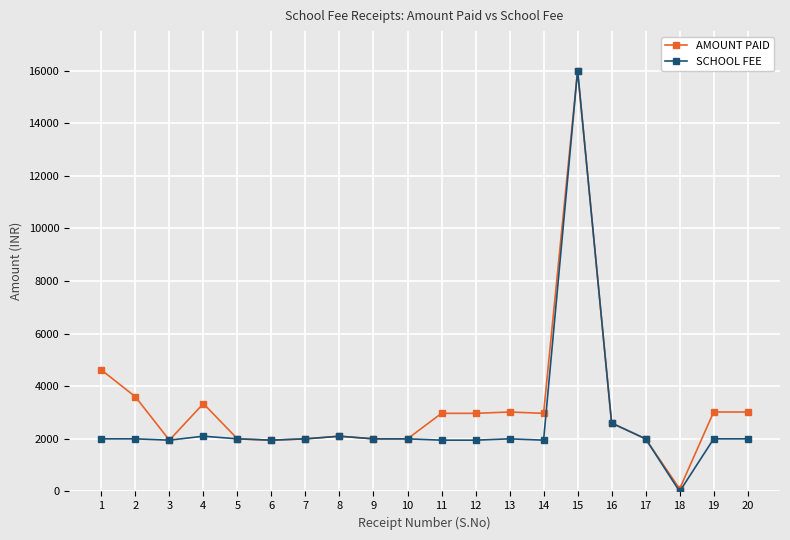

What is the difference between the second highest and second lowest values in the SCHOOL FEE series?

650